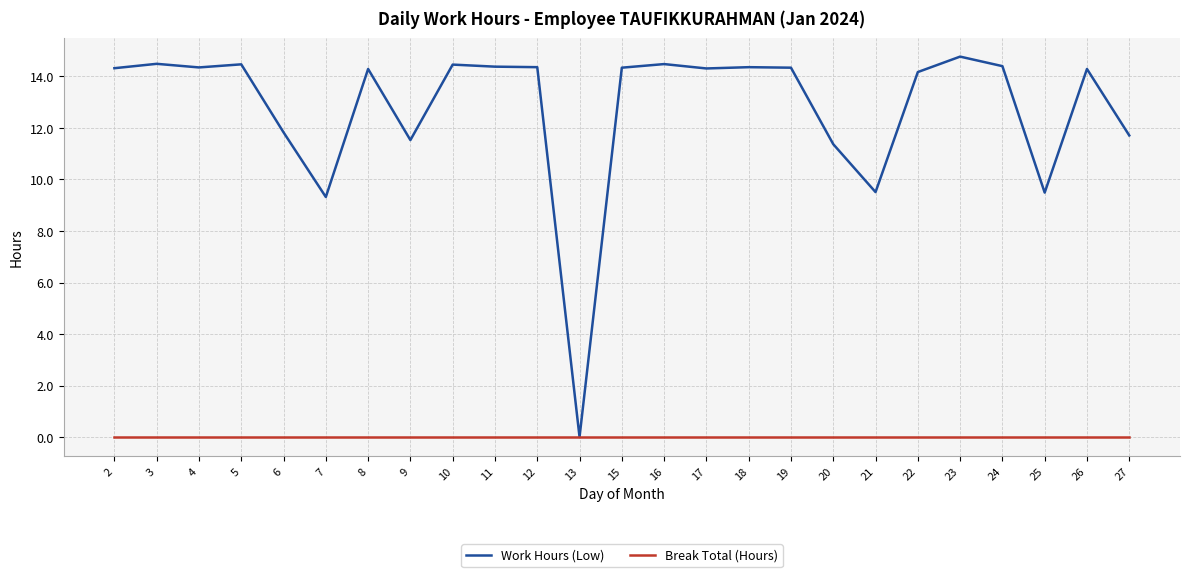

True or false: Work Hours (Low) has a value of 9.2 at 8.

False